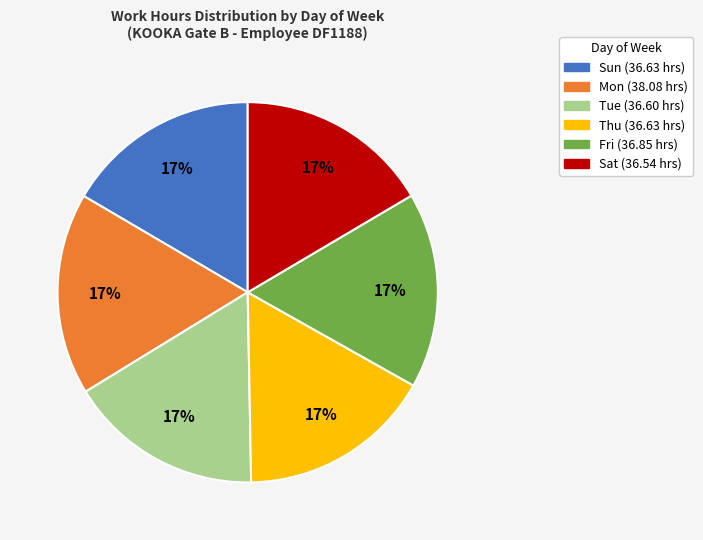

What is the ratio of the value at Fri to the value at Sun?

1.0